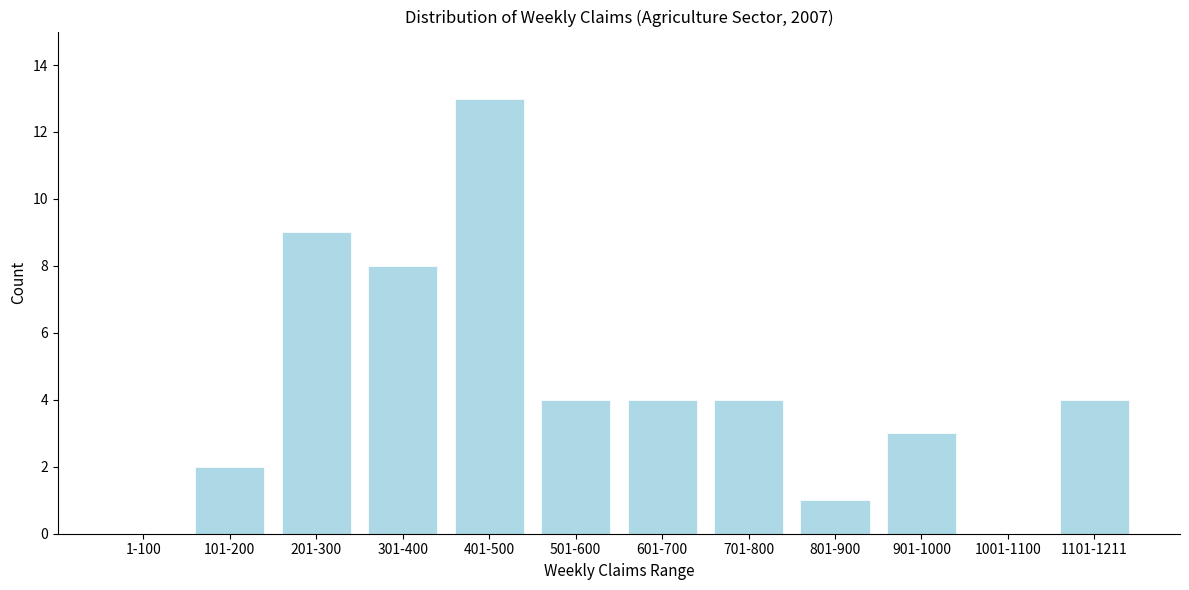

Reading left to right, list all the values displayed in this chart.

1-100=0	101-200=2	201-300=9	301-400=8	401-500=13	501-600=4	601-700=4	701-800=4	801-900=1	901-1000=3	1001-1100=0	1101-1211=4